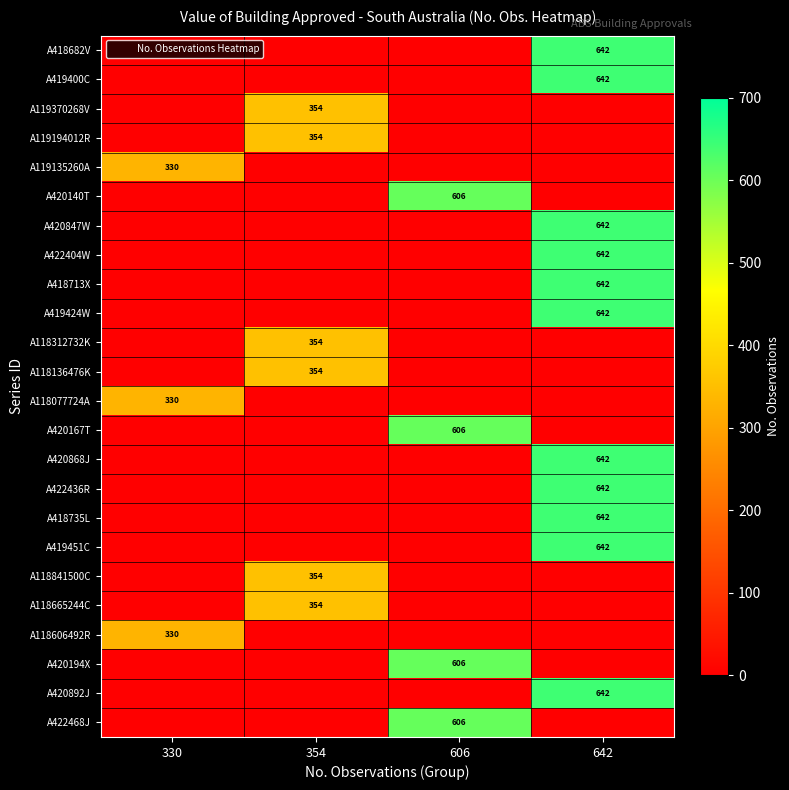

The A419424W series shows 1143 at 642. True or false?

False